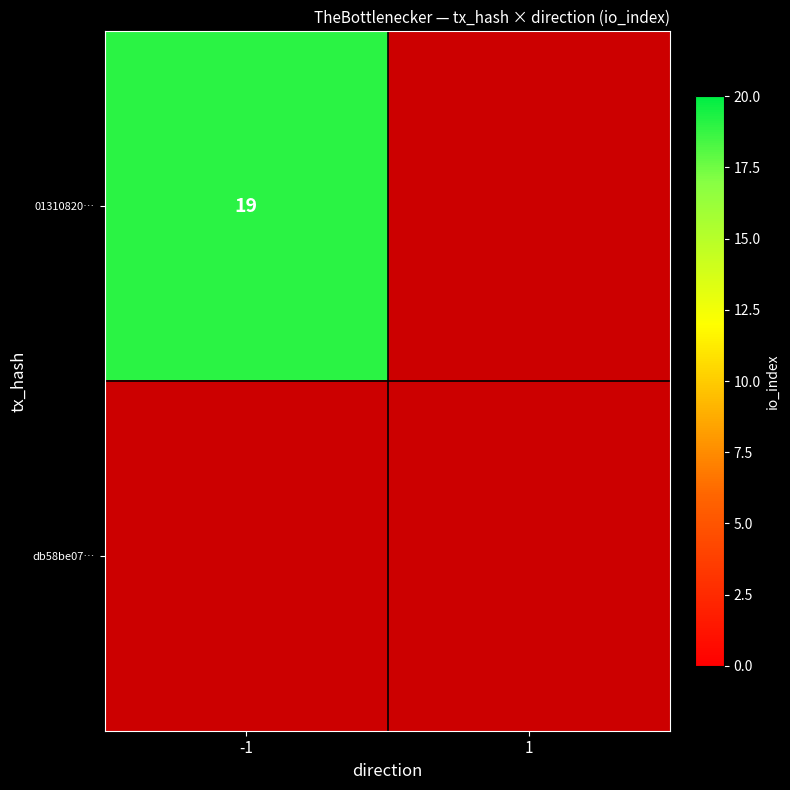

The value of -1 at 0 is 19. True or false?

True